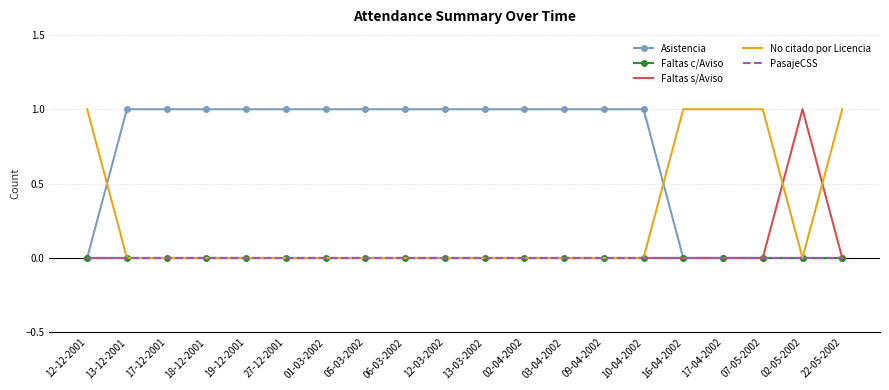

Reading left to right, list all the values displayed in this chart.

Asistencia: 0	1	1	1	1	1	1	1	1	1	1	1	1	1	1	0	0	0	0	0
Faltas c/Aviso: 0	0	0	0	0	0	0	0	0	0	0	0	0	0	0	0	0	0	0	0
Faltas s/Aviso: 0	0	0	0	0	0	0	0	0	0	0	0	0	0	0	0	0	0	1	0
No citado por Licencia: 1	0	0	0	0	0	0	0	0	0	0	0	0	0	0	1	1	1	0	1
PasajeCSS: 0	0	0	0	0	0	0	0	0	0	0	0	0	0	0	0	0	0	0	0